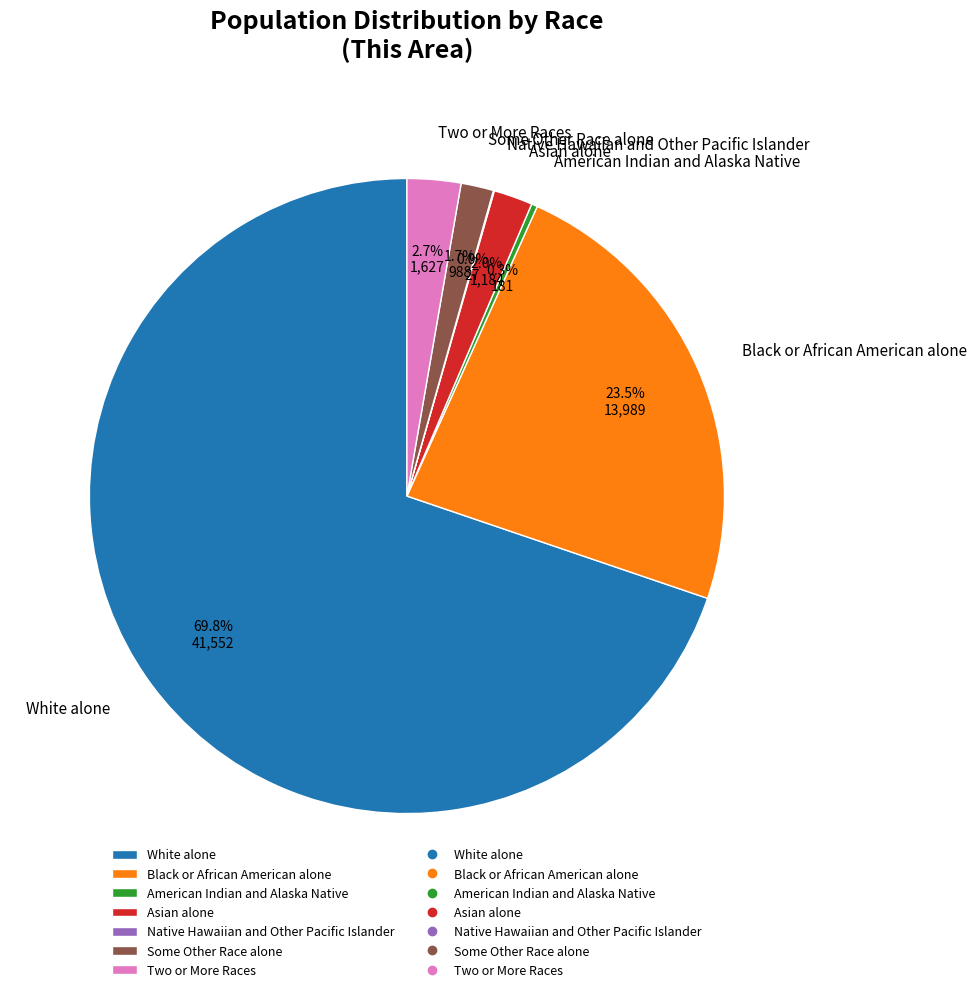

What is the largest slice in the pie chart?

White alone